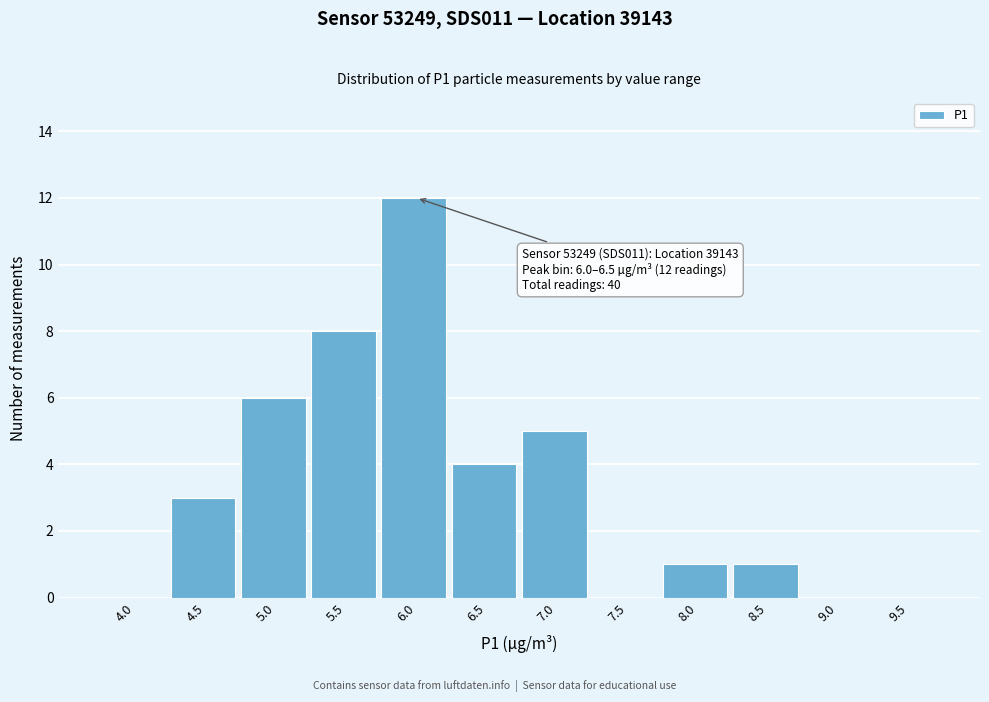

Reading left to right, what are all the values shown in this chart?

4.0=0	4.5=3	5.0=6	5.5=8	6.0=12	6.5=4	7.0=5	7.5=0	8.0=1	8.5=1	9.0=0	9.5=0